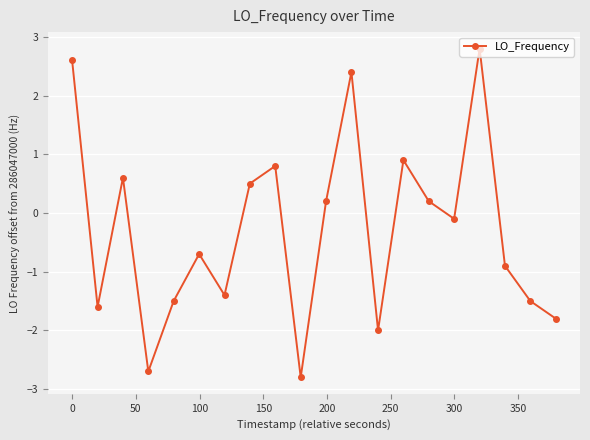

What is the smallest value displayed?

-2.8